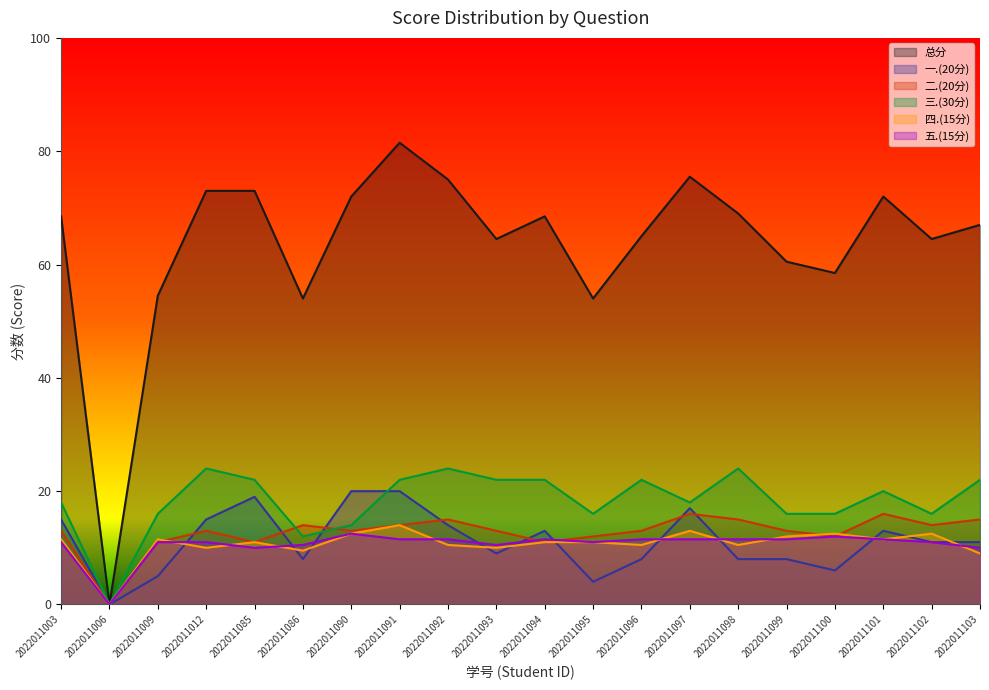

Which series has the largest total across all categories?

总分